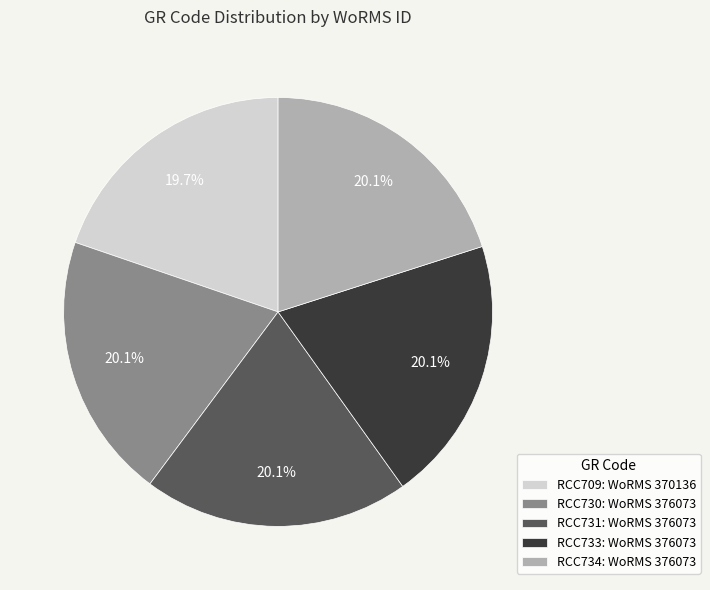

To the nearest percent, what portion does RCC731 represent?

20%